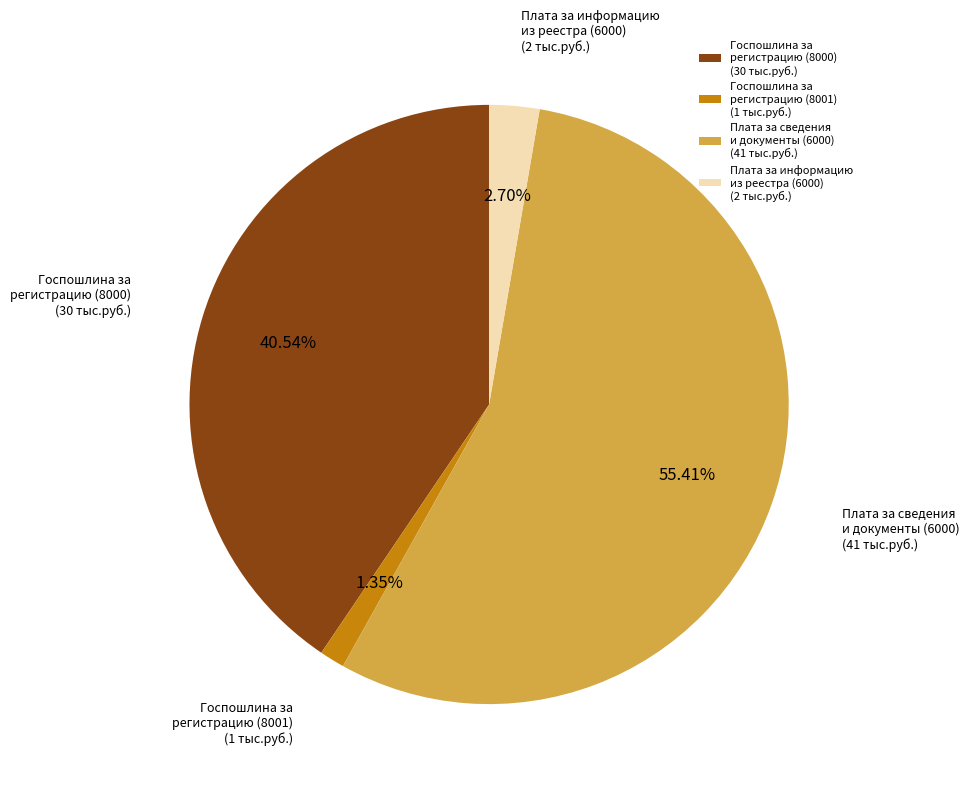

Which category has the smallest portion of the pie?

Госпошлина за регистрацию (8001) (1 тыс.руб.)